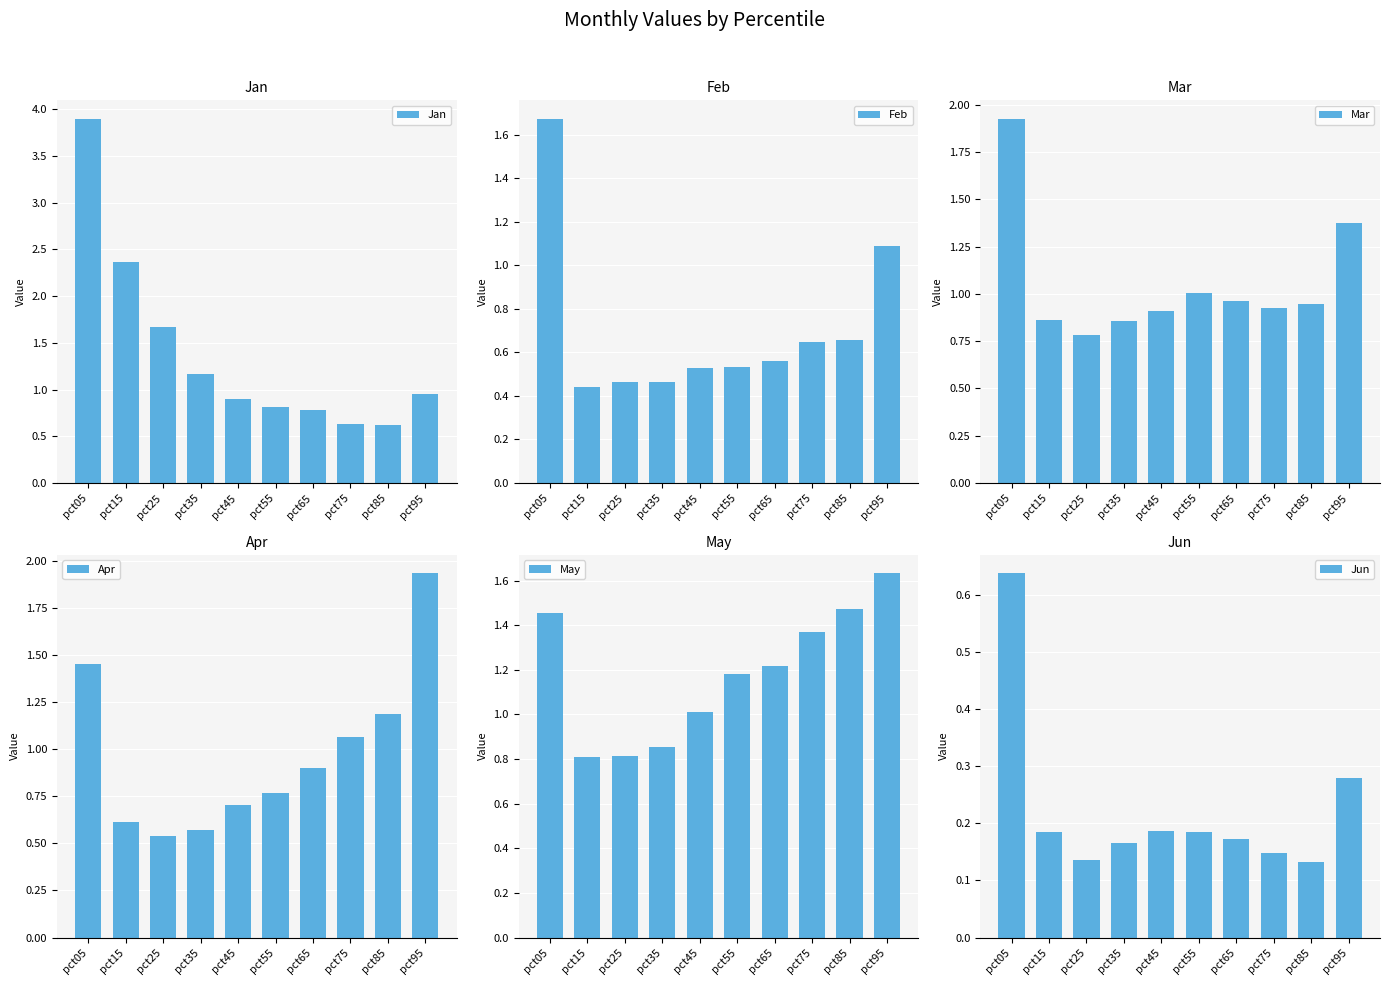

The Feb series shows 0.6 at pct75. True or false?

True